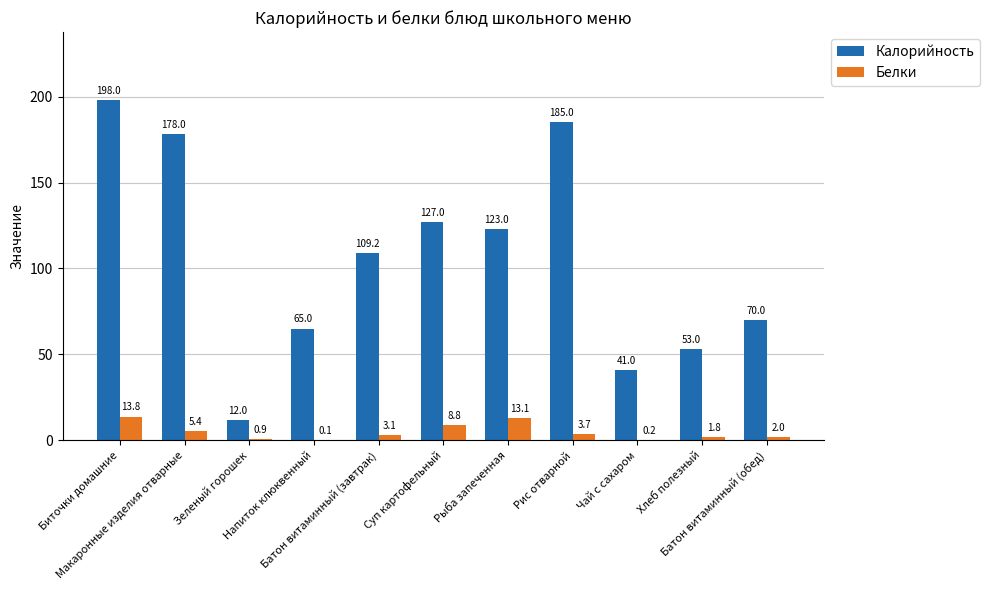

Which series has the largest total across all categories?

Калорийность